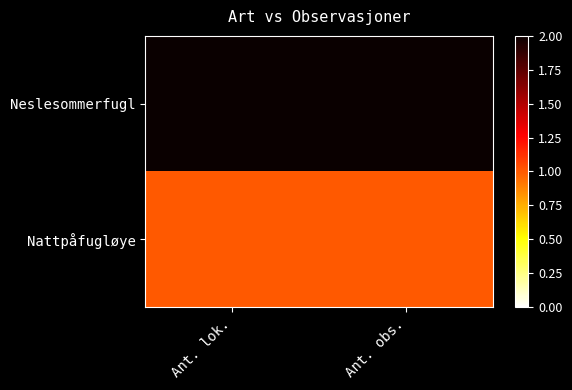

Reading right to left, transcribe all the data shown in this chart.

Neslesommerfugl: Ant. obs.=2	Ant. lok.=2
Nattpåfugløye: Ant. obs.=1	Ant. lok.=1